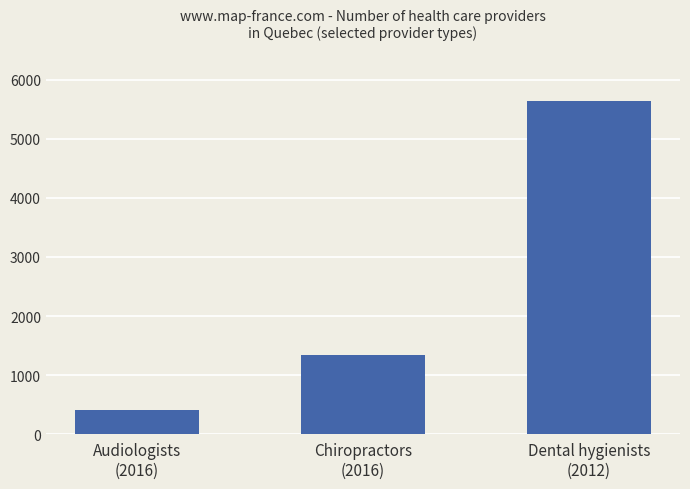

Approximately how many times larger is the value at Dental hygienists
(2012) compared to Audiologists
(2016)?

13.7